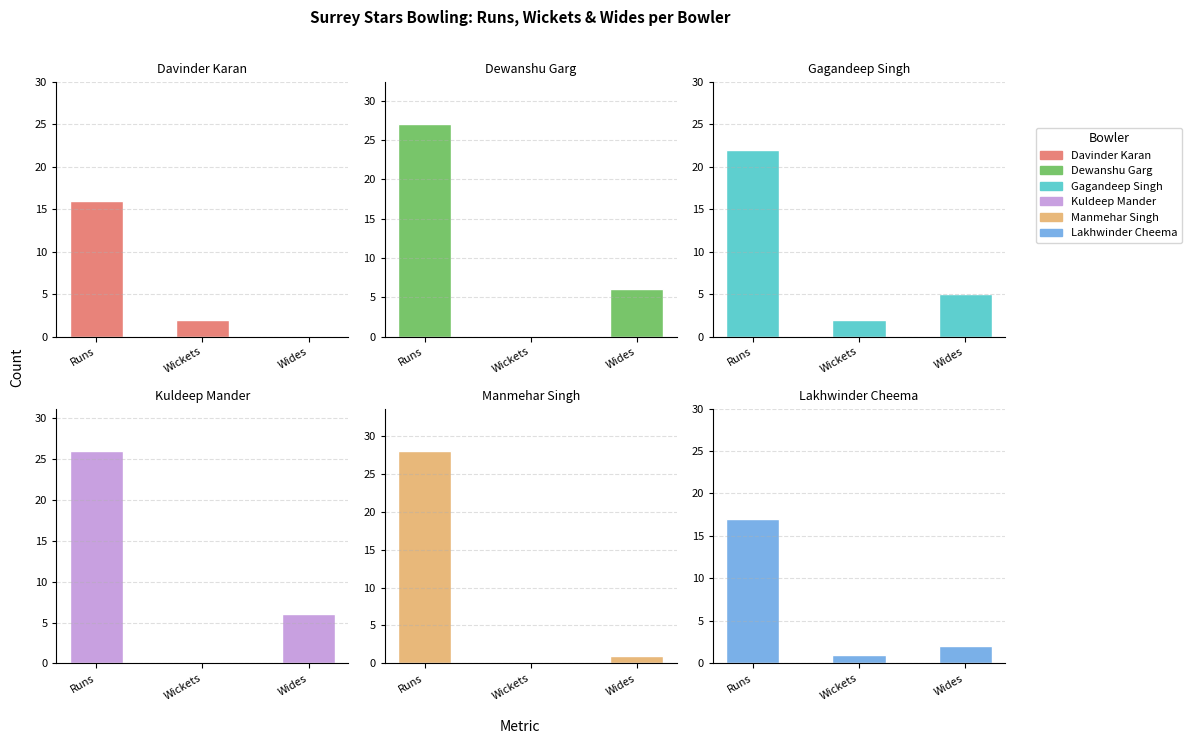

At which category is the sum across all series the highest?

Runs